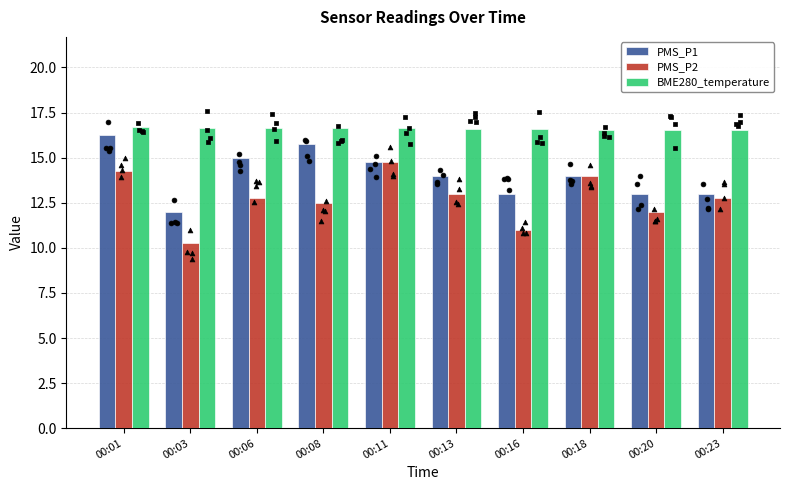

Which series contains the lowest Y value?

PMS_P2